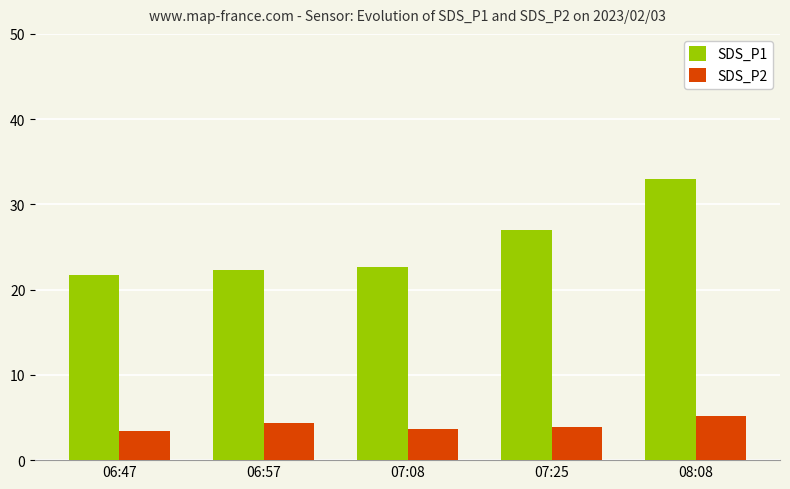

The value of SDS_P1 at 06:57 is 32.0. True or false?

False